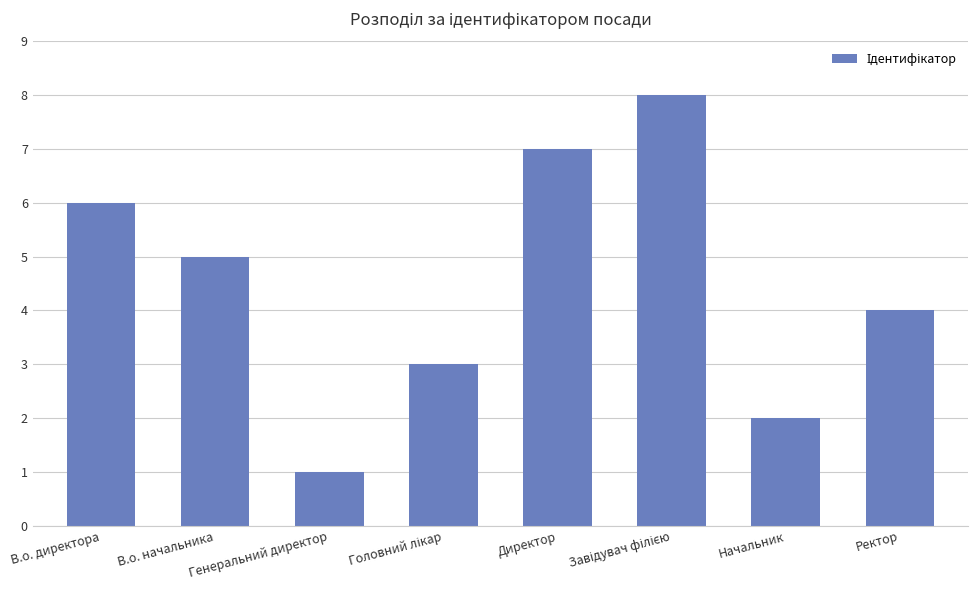

What is the difference between the values at В.о. начальника and Ректор?

1